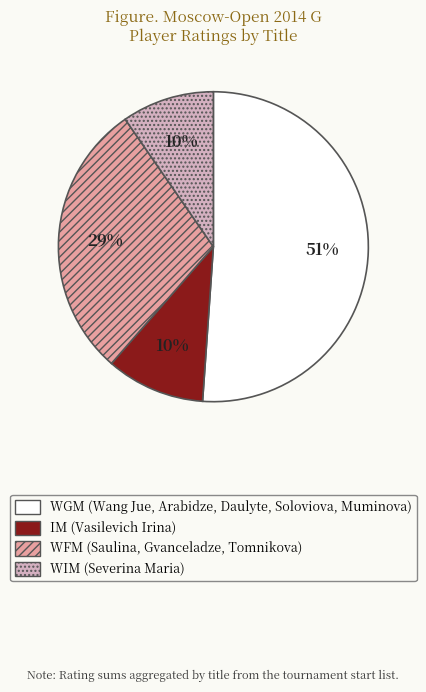

What percentage is the WGM slice, to the nearest percent?

51%